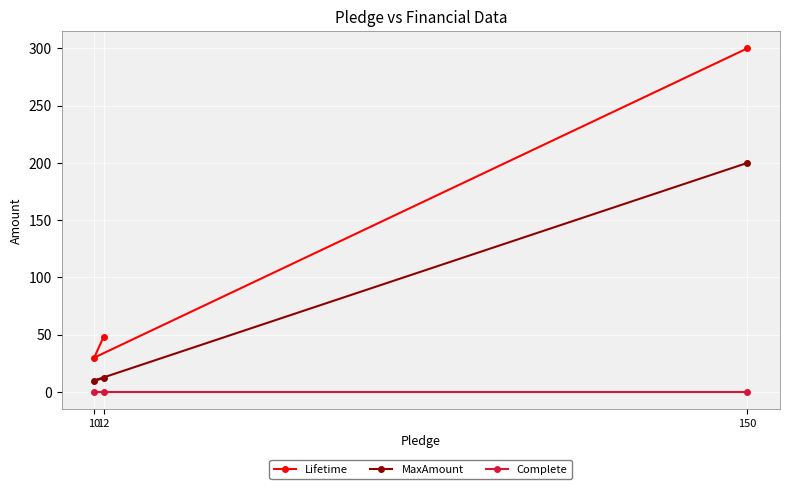

How many series are shown in this chart?

3